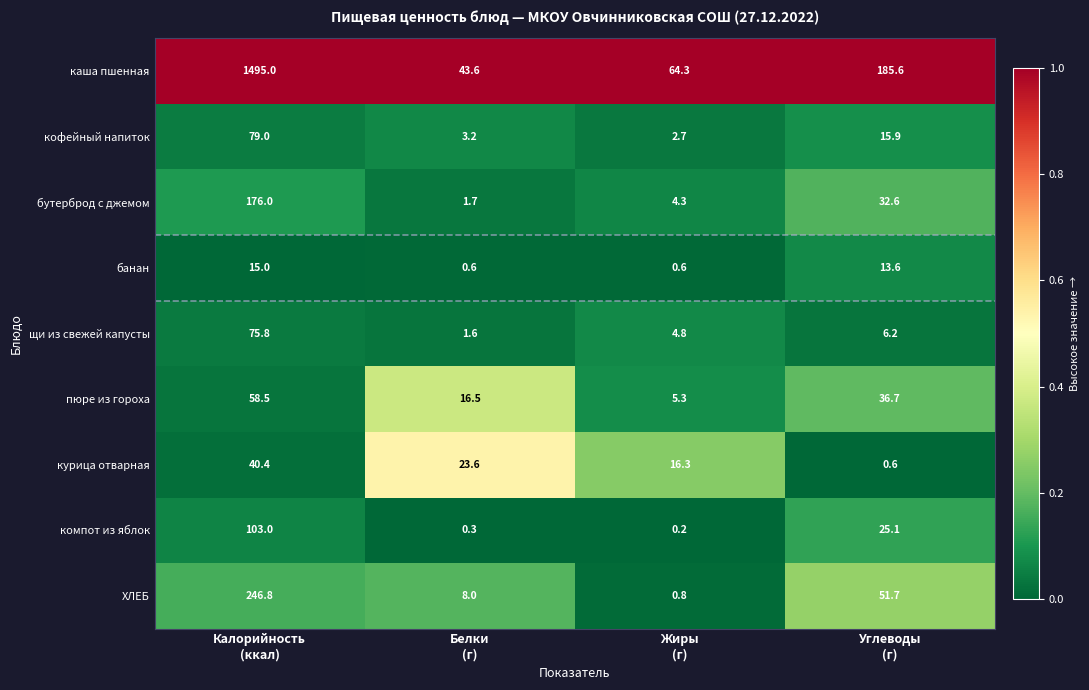

What is the maximum value for пюре из гороха?

58.5